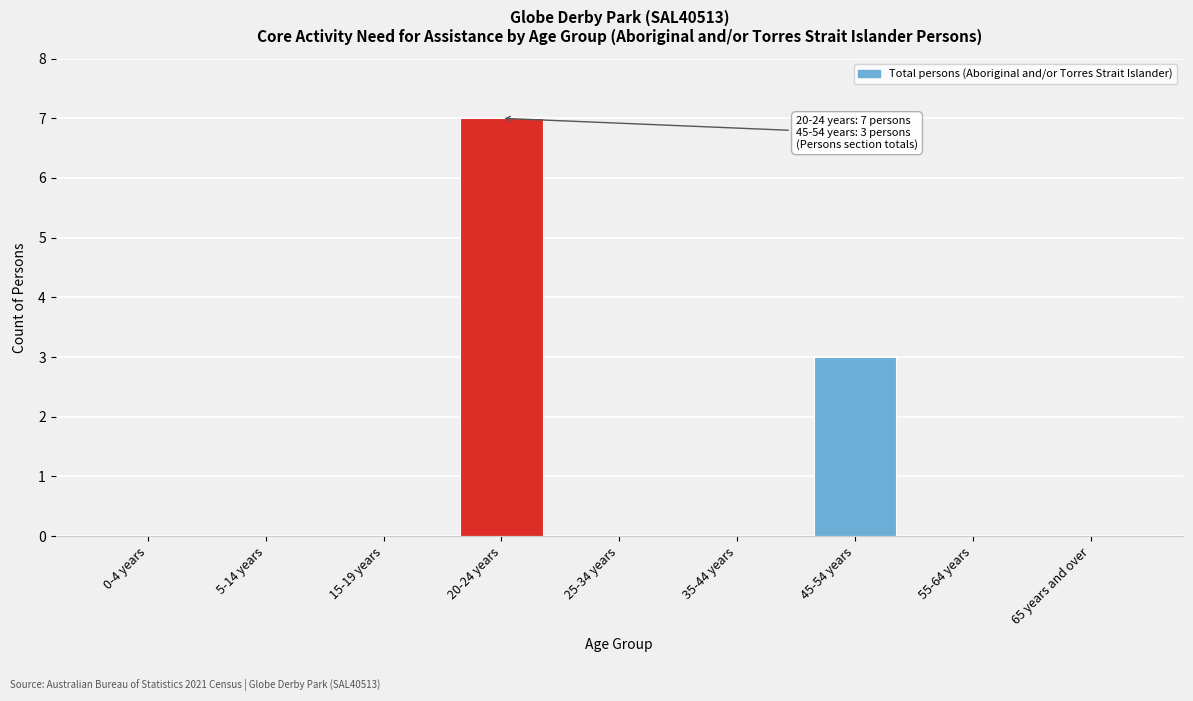

Reading right to left, transcribe all the data shown in this chart.

65 years and over=0	55-64 years=0	45-54 years=3	35-44 years=0	25-34 years=0	20-24 years=7	15-19 years=0	5-14 years=0	0-4 years=0